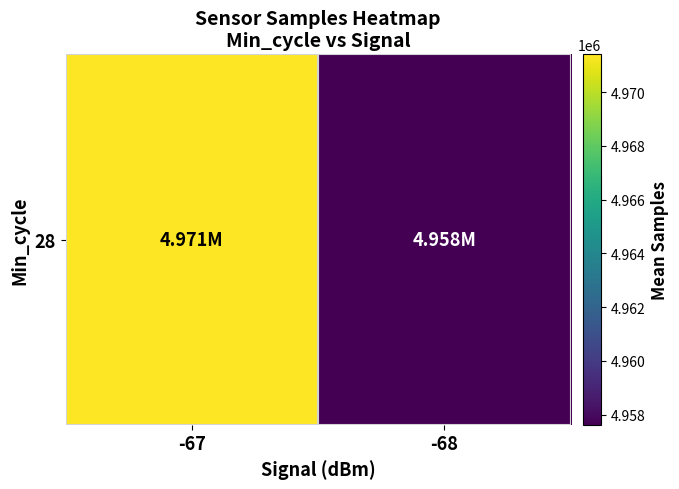

What is the ratio of the value at -68 to the value at -67?

1.0